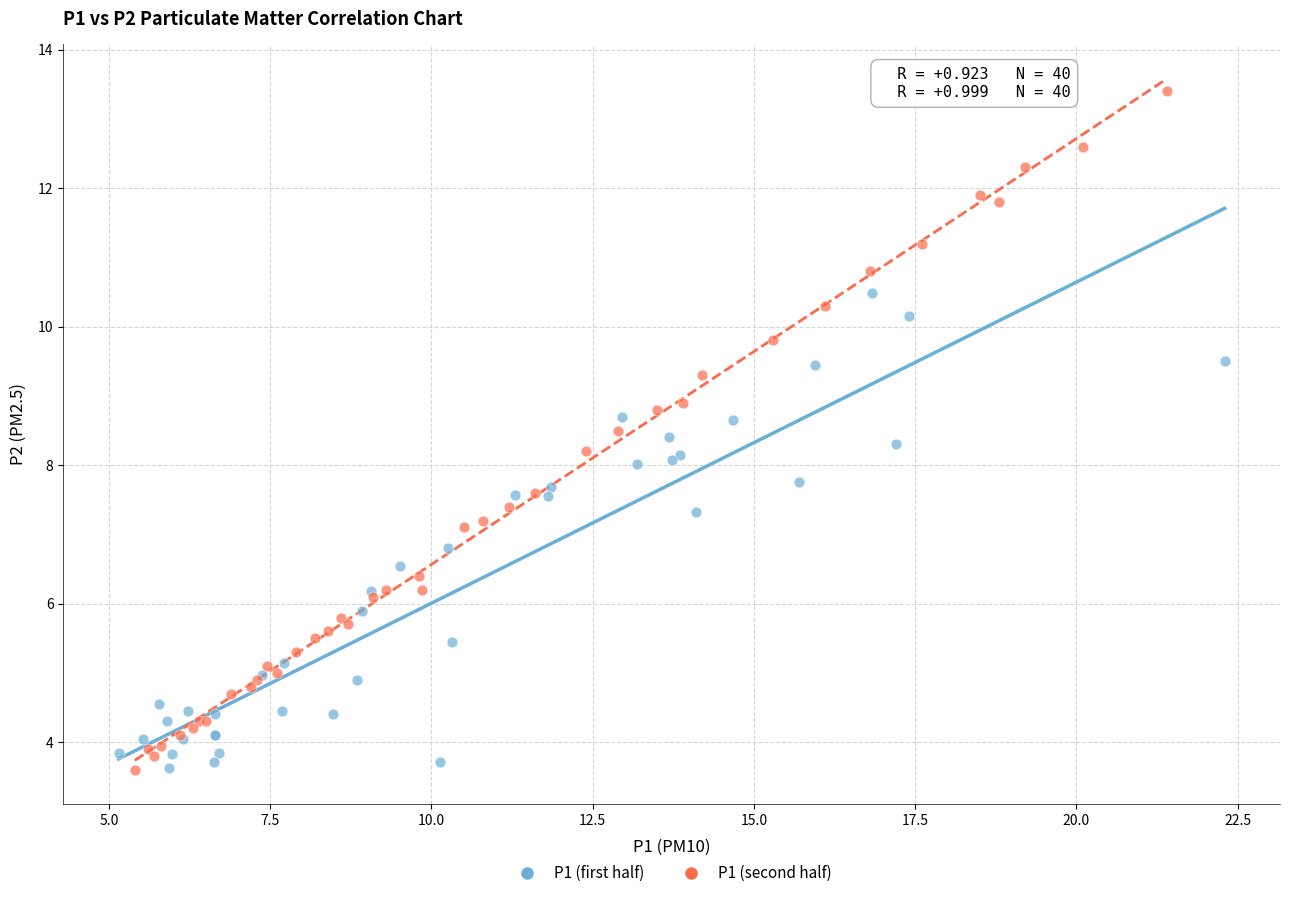

Which series contains the highest Y value?

P1 (second half)